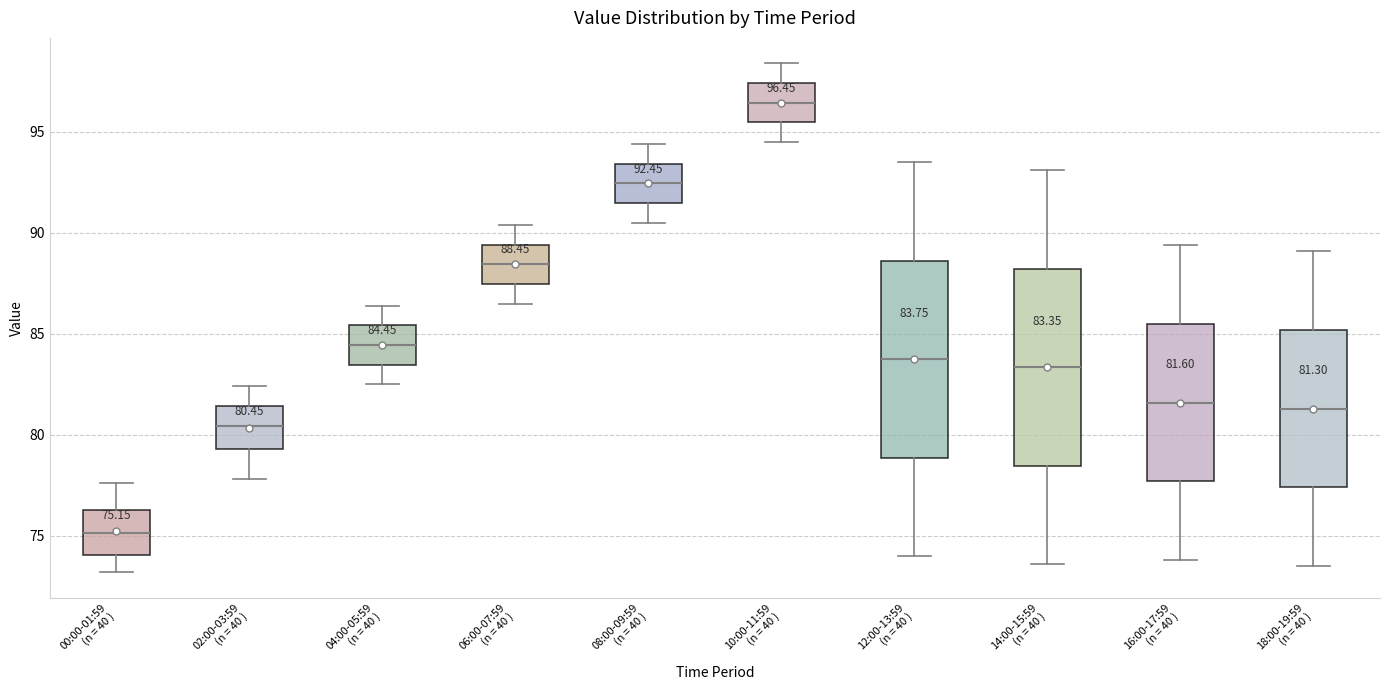

Which box has the highest median line?

10:00-11:59 (n = 40 )